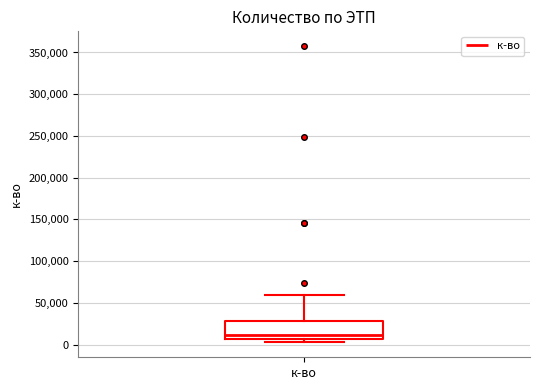

Read this box plot against the y-axis: the position of the median line, the range covered by the box, and the ends of both whiskers. The values are not printed on the chart, so give them approximately, as read against the axis.

median 10000, box 5000 to 30000, whiskers 5000 (just below the box's lower edge) to 60000